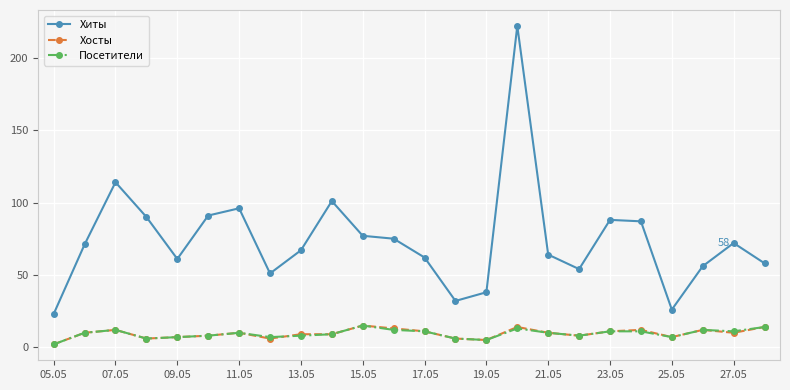

Reading right to left, extract all data points from this chart.

Хиты: 58	72	56	26	87	88	54	64	222	38	32	62	75	77	101	67	51	96	91	61	90	114	71	23
Хосты: 14	10	12	7	12	11	8	10	14	5	6	11	13	15	9	9	6	10	8	7	6	12	10	2
Посетители: 14	11	12	7	11	11	8	10	13	5	6	11	12	15	9	8	7	10	8	7	6	12	10	2